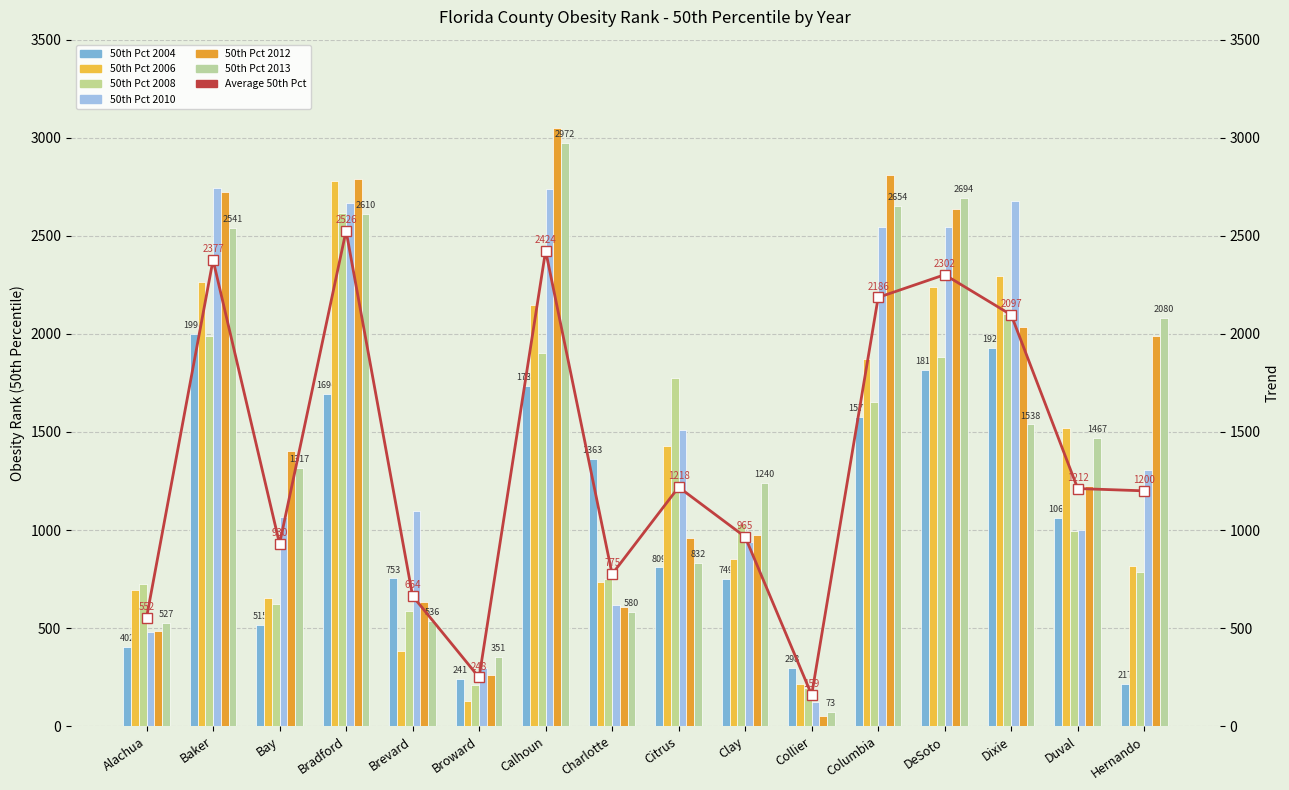

Reading left to right, transcribe all the data shown in this chart.

50th Pct 2004: 402	1998	515	1694	753	241	1735	1363	809	749	298	1577	1817	1928	1061	217
50th Pct 2006: 692	2266	655	2780	382	128	2147	733	1429	854	215	1872	2237	2297	1521	817
50th Pct 2008: 726	1988	625	2614	585	209	1902	752	1773	1030	197	1654	1880	2102	997	788
50th Pct 2010: 482	2745	1065	2667	1096	297	2739	616	1510	941	121	2546	2547	2679	1000	1306
50th Pct 2012: 486	2724	1402	2789	632	263	3048	605	958	977	52	2812	2635	2037	1223	1990
50th Pct 2013: 527	2541	1317	2610	536	351	2972	580	832	1240	73	2654	2694	1538	1467	2080